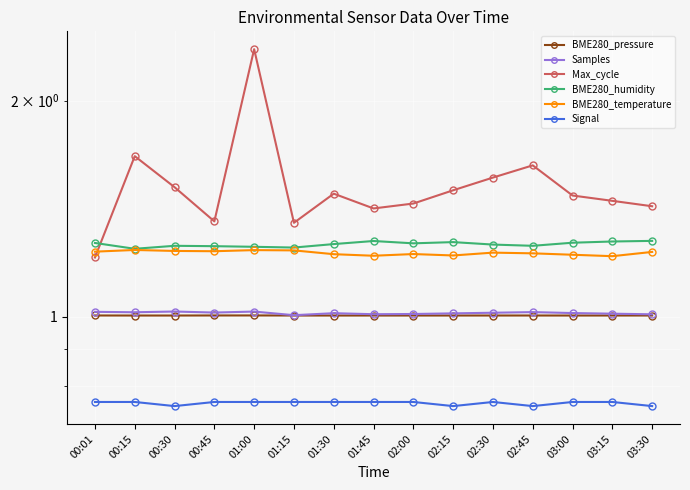

What is the highest value of the Max_cycle series?

2.4